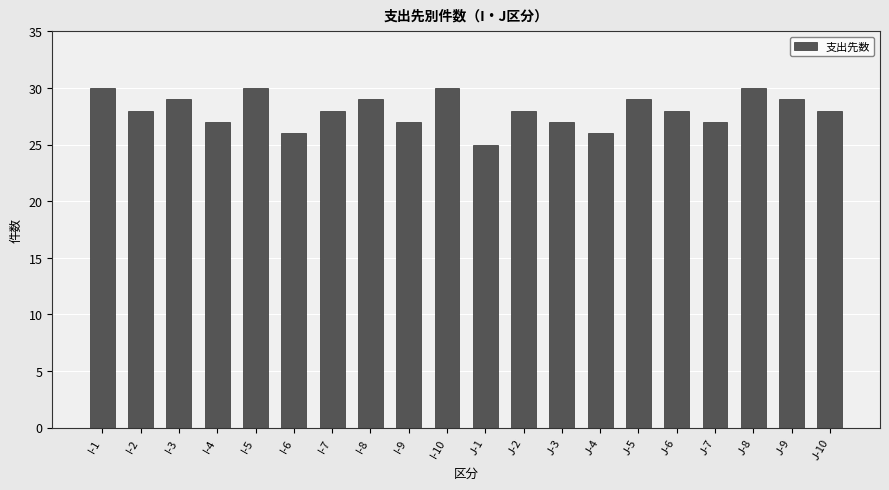

What is the label of the 4th bar from the left?

I-4